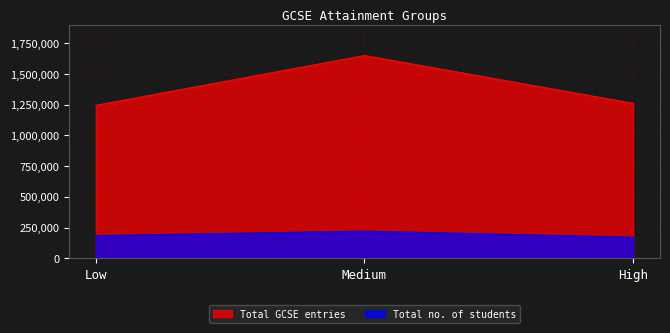

What are all the series names shown in the legend?

Total GCSE entries, Total no. of students